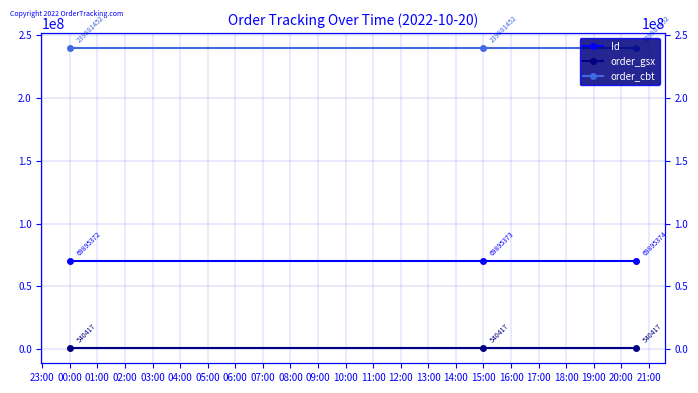

Rank the series by their maximum value, from lowest to highest.

order_gsx, Id, order_cbt